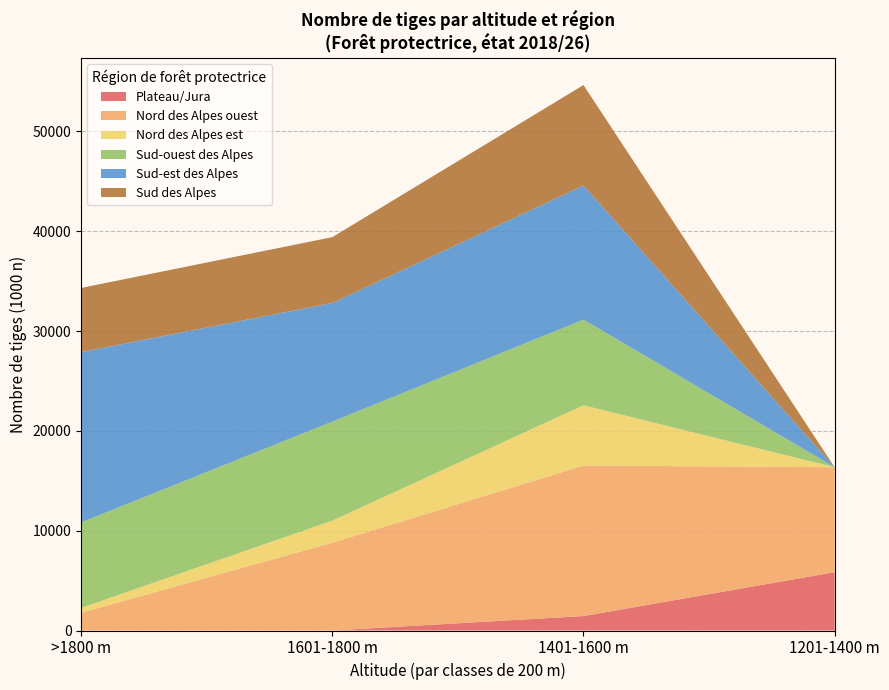

At which label does Plateau/Jura reach its peak?

1201-1400 m